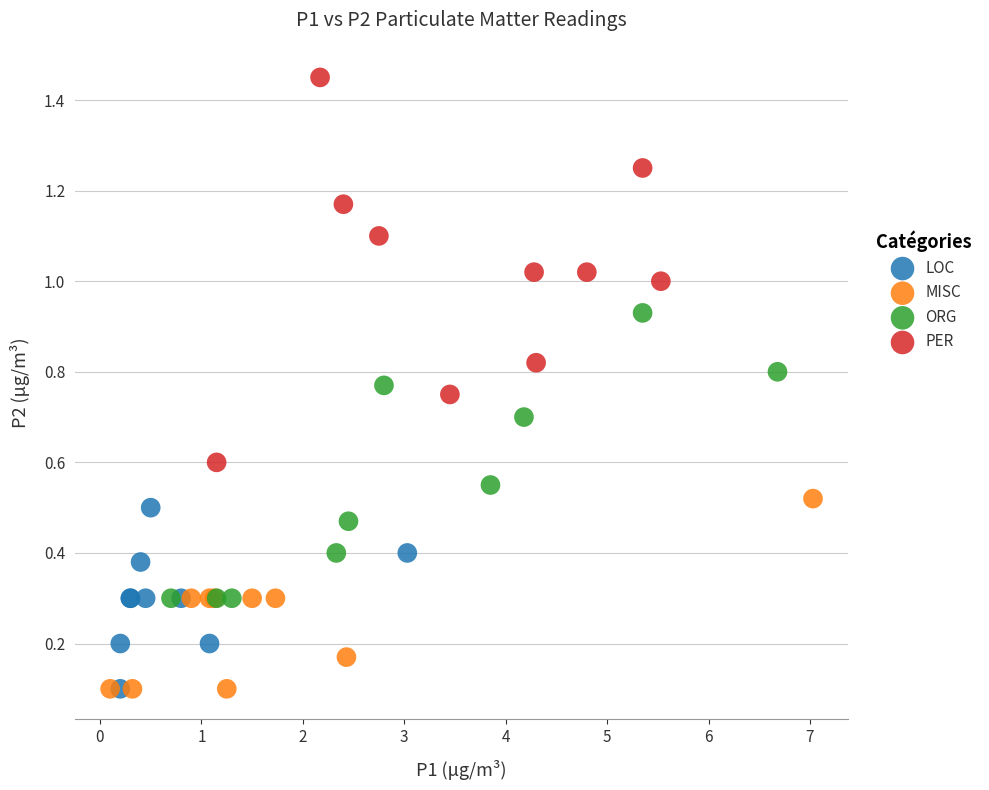

Which series has the largest Y range (max minus min)?

PER